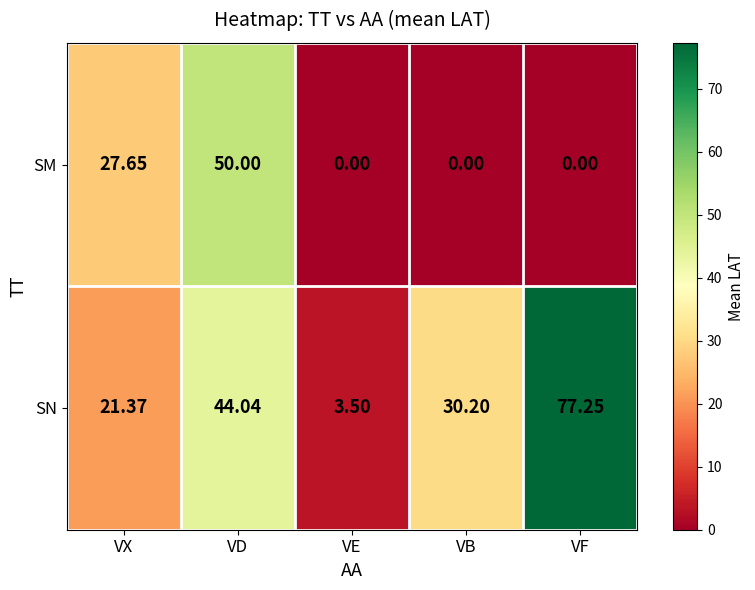

Which series changed the most between VX and VF?

SN